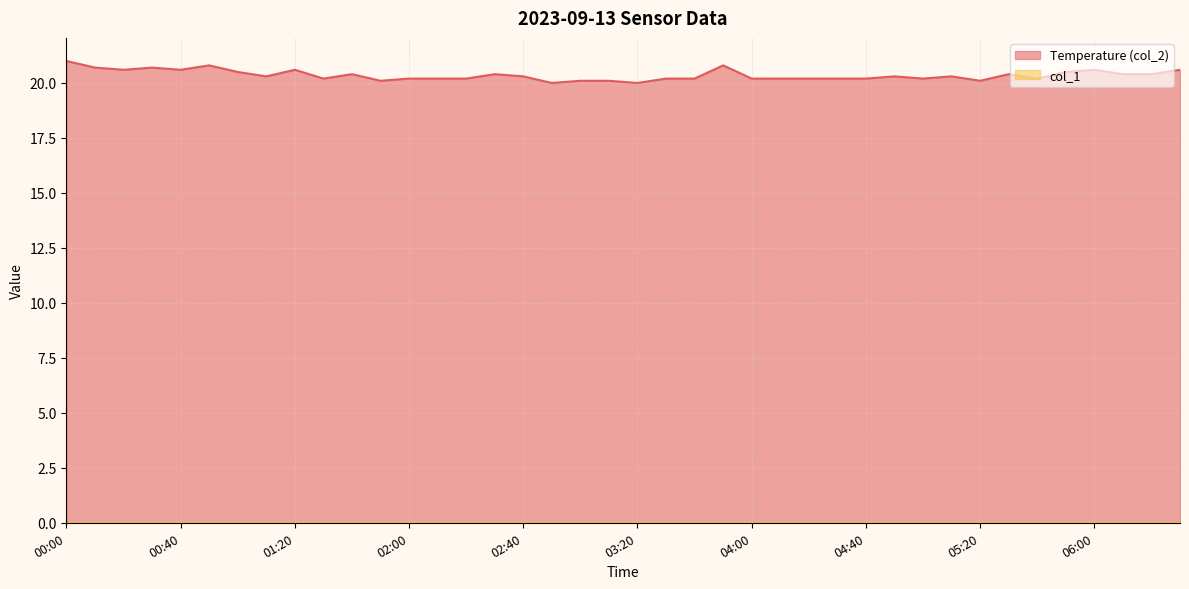

What is the difference between the second highest and minimum values?

0.8